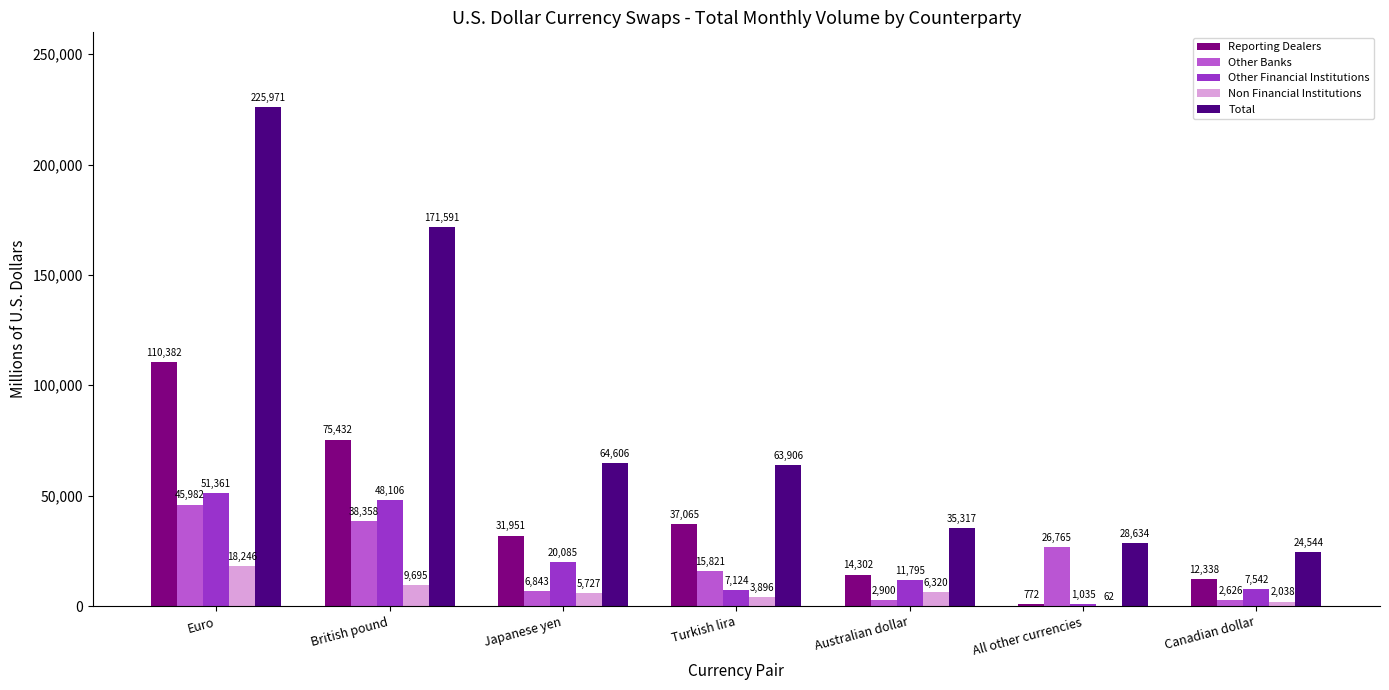

Between Australian dollar and Canadian dollar, which series saw the biggest shift?

Total